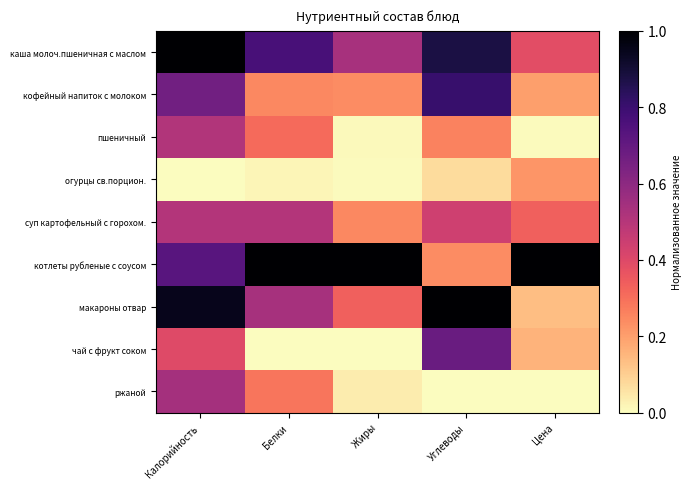

Which label corresponds to the smallest value in the chart?

Калорийность